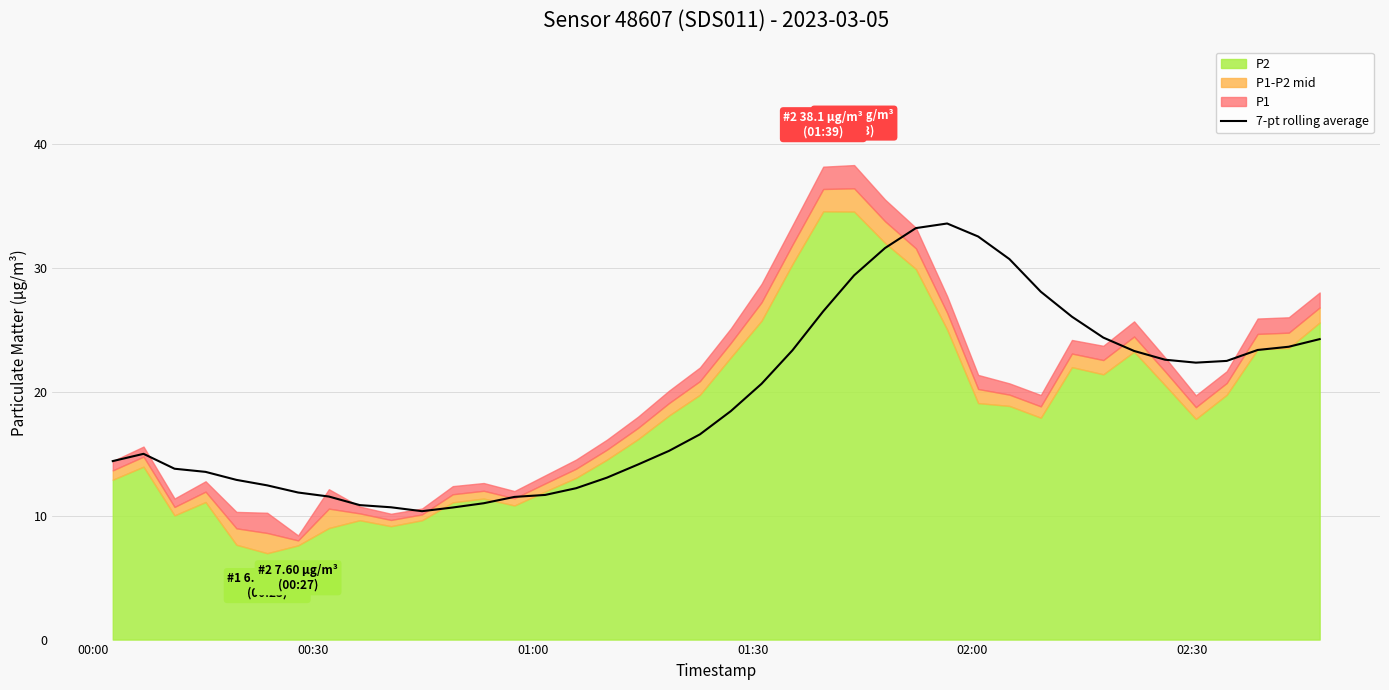

What is the highest value of the 7-pt rolling average series?

33.6